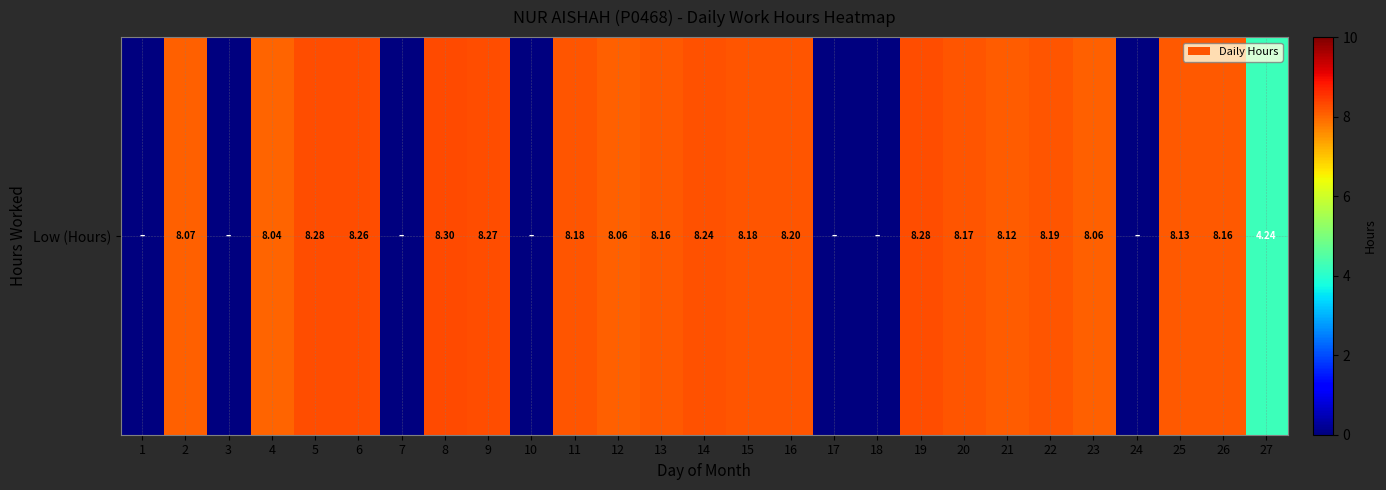

Where does the data first go above 8?

2